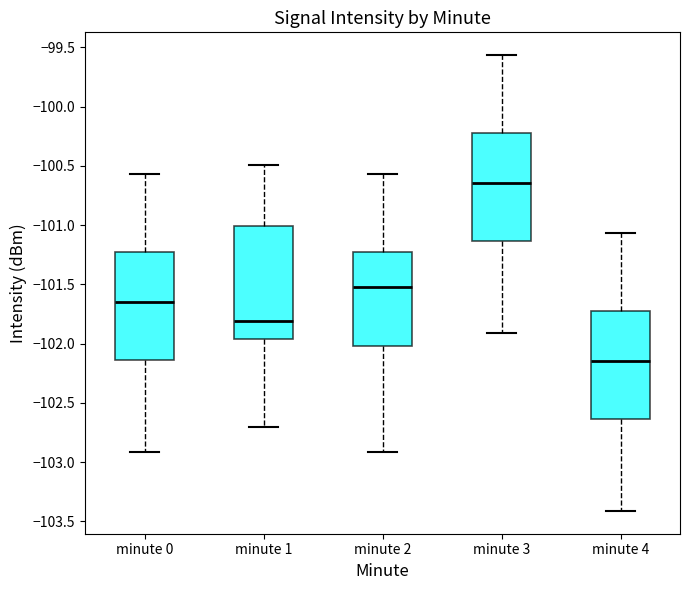

Reading left to right, read every box against the y-axis: the position of its median line, the range the box covers, and the ends of its whiskers. The values are not printed on the chart, so give them approximately, as read against the axis.

minute 0: median -101.65, box -102.15 to -101.25, whiskers -102.90 to -100.55
minute 1: median -101.80, box -101.95 to -101.00, whiskers -102.70 to -100.50
minute 2: median -101.50, box -102.00 to -101.25, whiskers -102.90 to -100.55
minute 3: median -100.65, box -101.15 to -100.25, whiskers -101.90 to -99.55
minute 4: median -102.15, box -102.65 to -101.75, whiskers -103.40 to -101.05